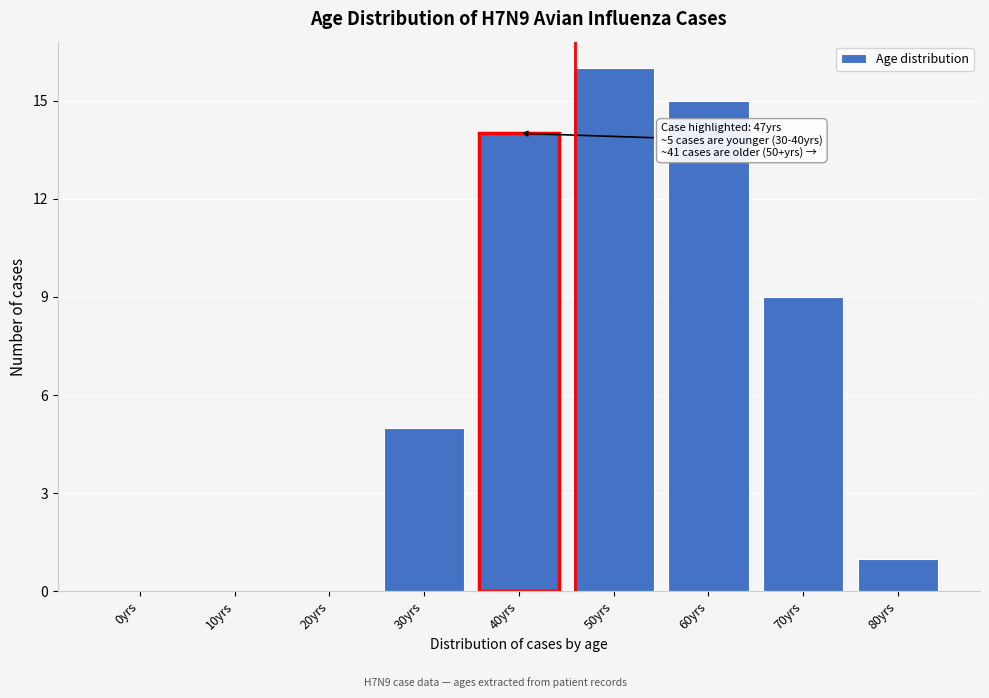

Reading left to right, what are all the values shown in this chart?

0yrs=0	10yrs=0	20yrs=0	30yrs=5	40yrs=14	50yrs=16	60yrs=15	70yrs=9	80yrs=1